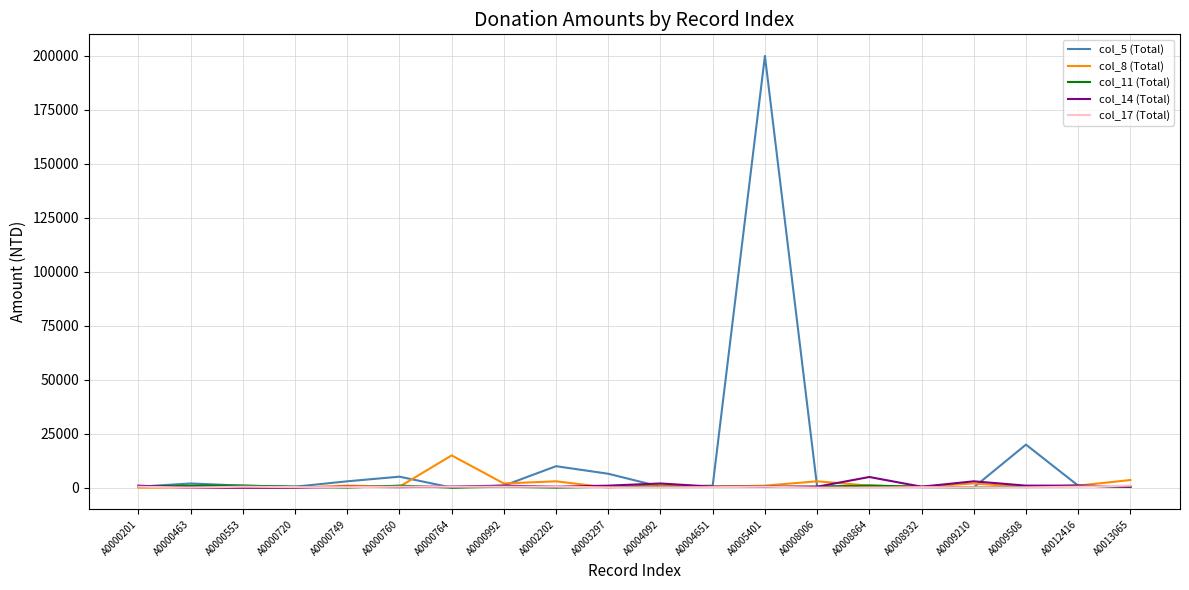

True or false: col_14 (Total) has more than 2 interior local peaks.

True